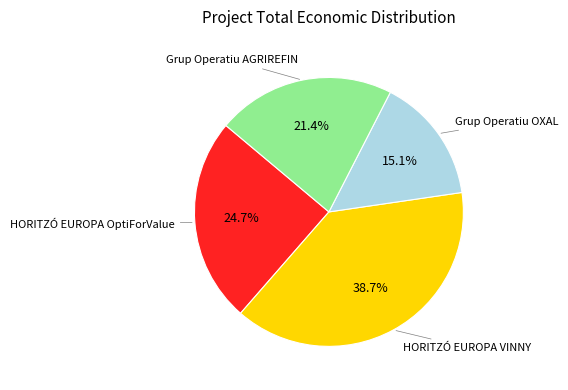

Is there any slice that represents more than half of the pie?

No